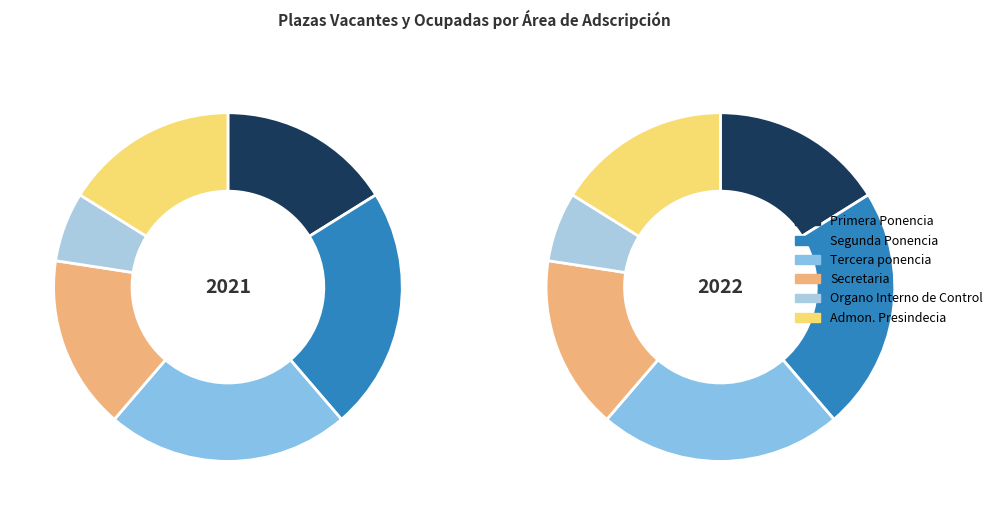

How many segments does this pie chart have?

6